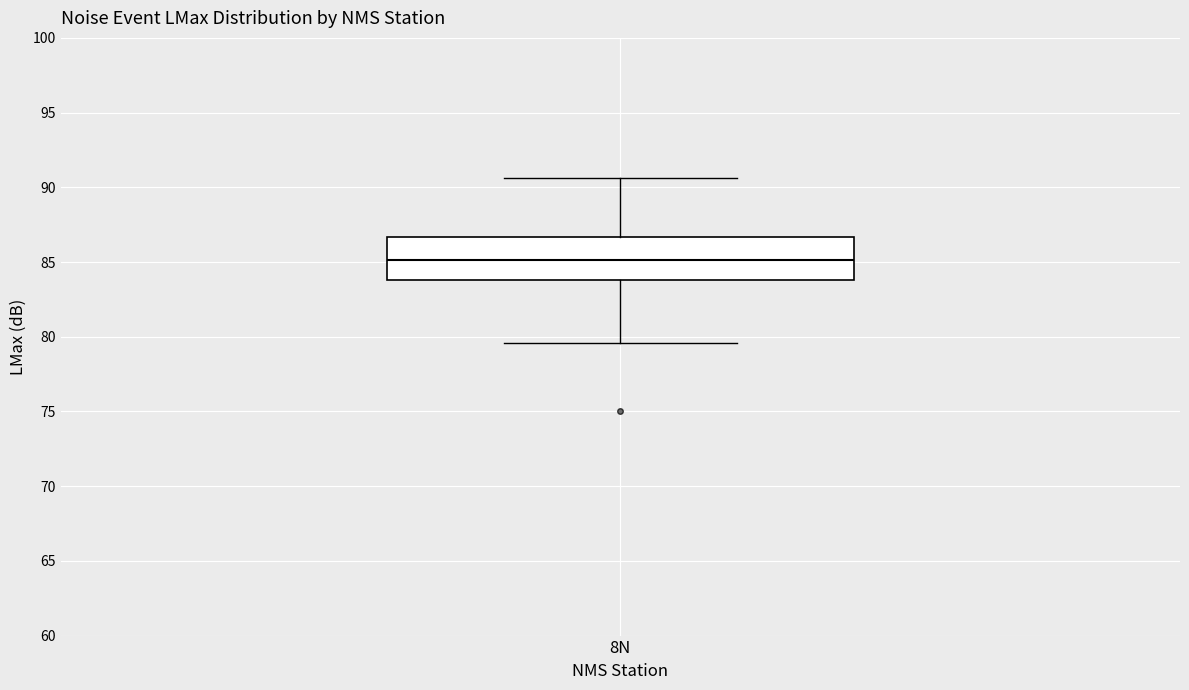

Transcribe this box plot: give where the median line is, the range the box spans, and where the two whiskers end, as read against the y-axis. The values are not printed on the chart, so give them approximately, as read against the axis.

median 85.0, box 84.0 to 86.5, whiskers 79.5 to 90.5